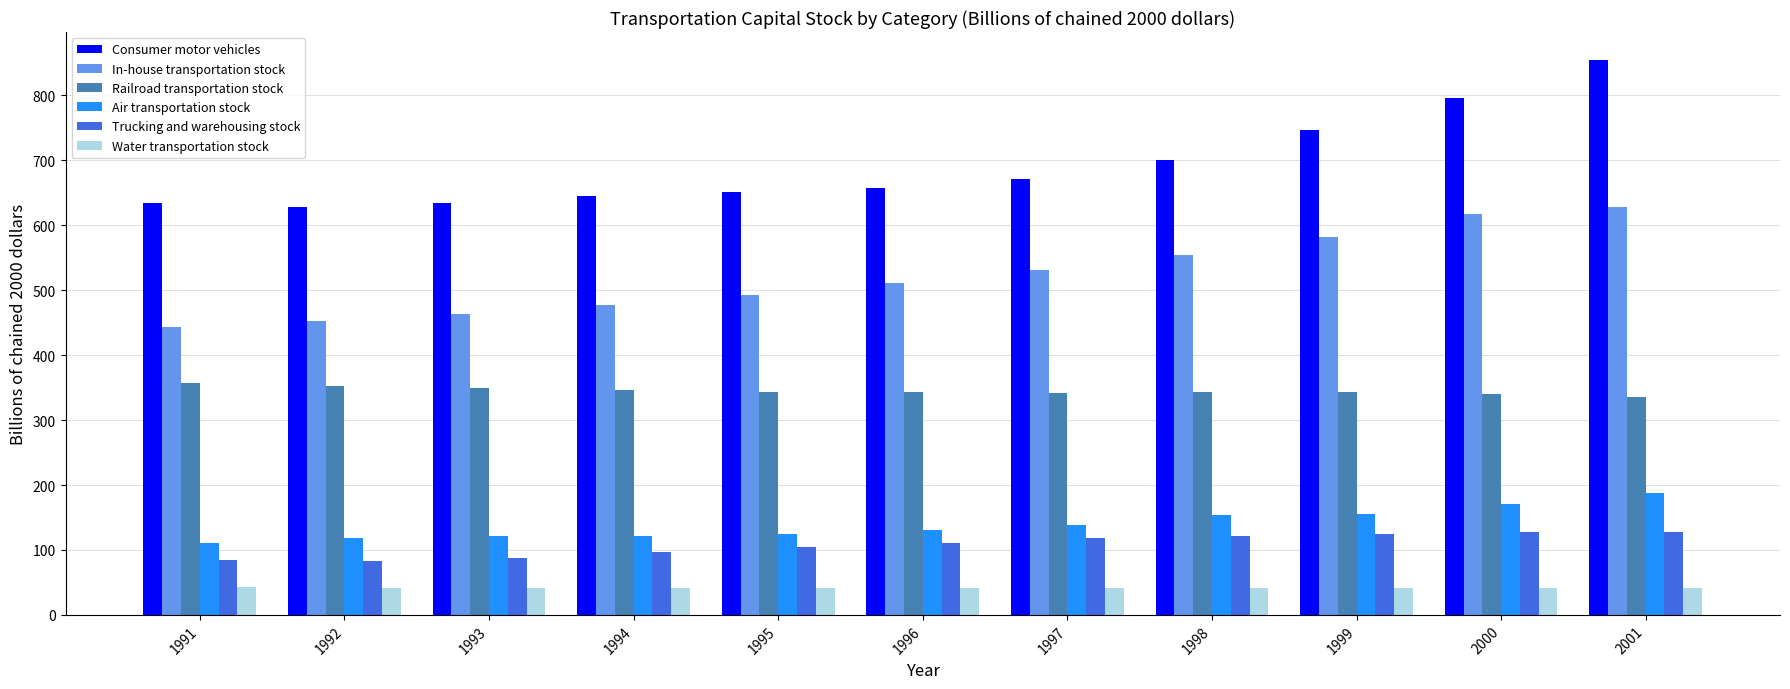

Rank the categories by In-house transportation stock value from highest to lowest.

2001, 2000, 1999, 1998, 1997, 1996, 1995, 1994, 1993, 1992, 1991